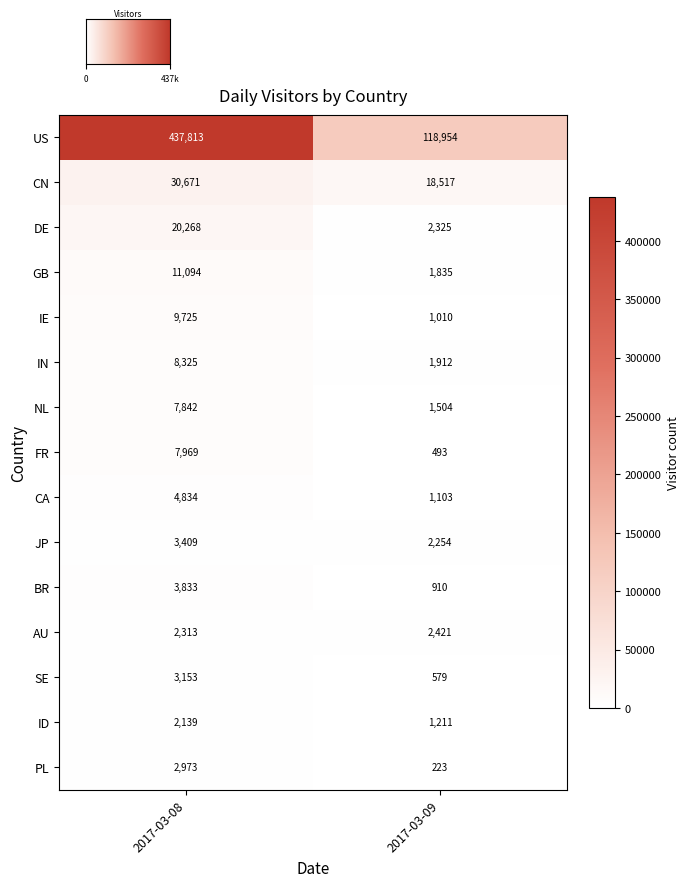

What is the sum of all AU values?

4734